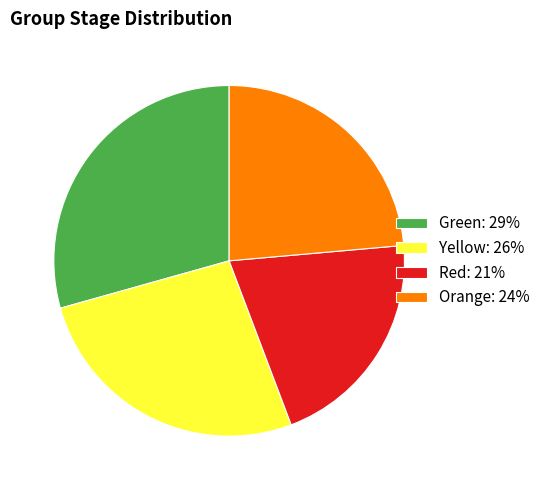

Combined, do Yellow: 26% and Red: 21% account for over 50%?

No